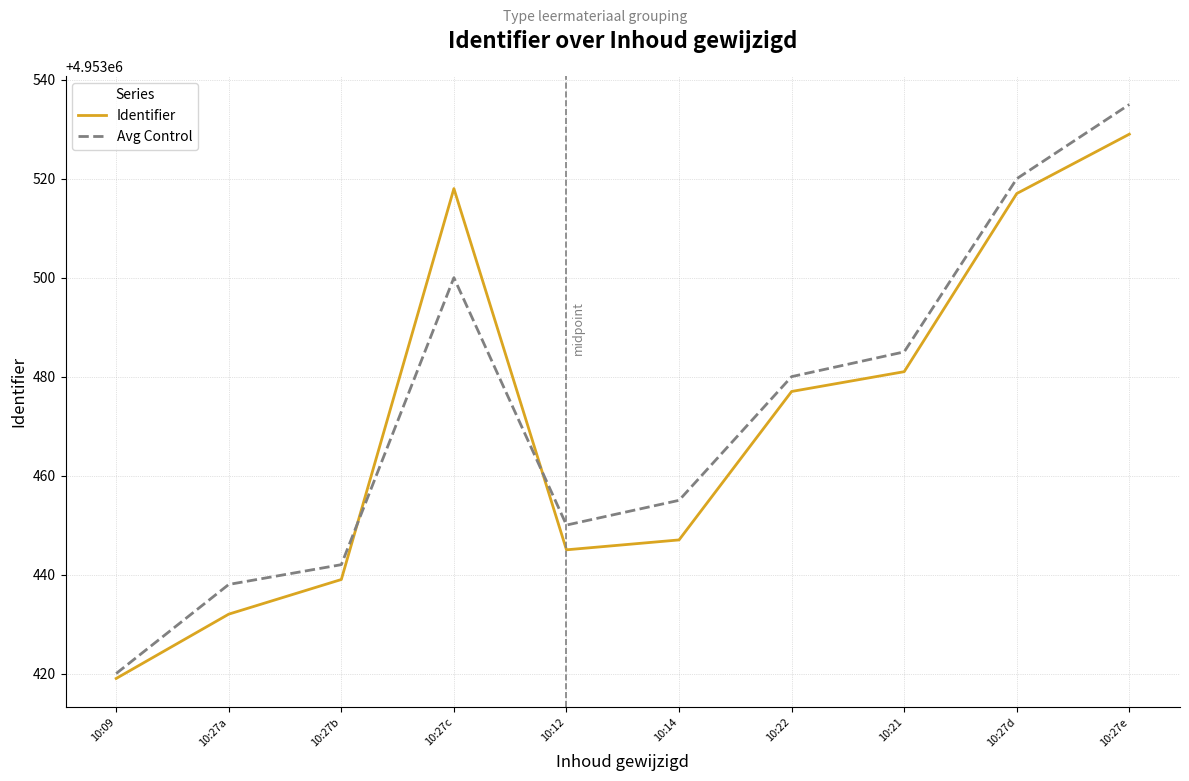

Which category has the lowest value in the Avg Control series?

10:09